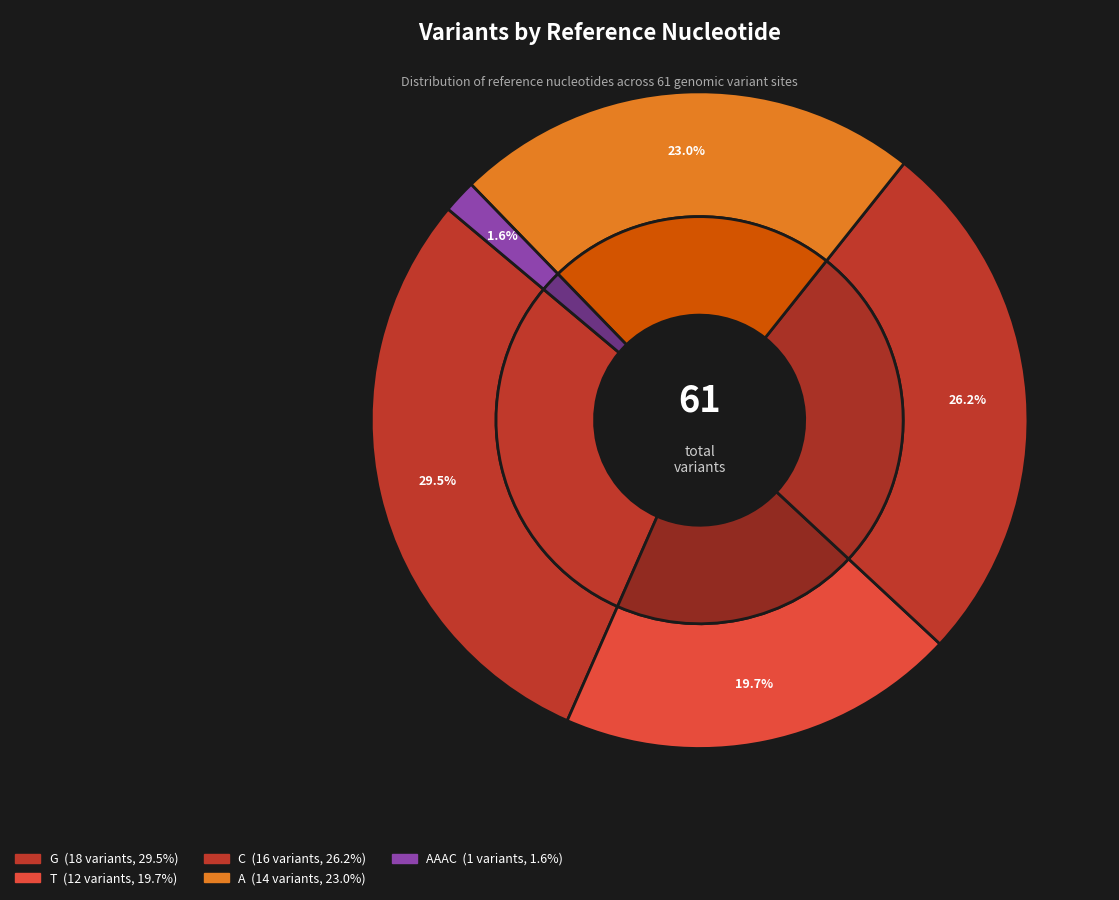

Combined, what portion of the pie is T and C?

45.9%